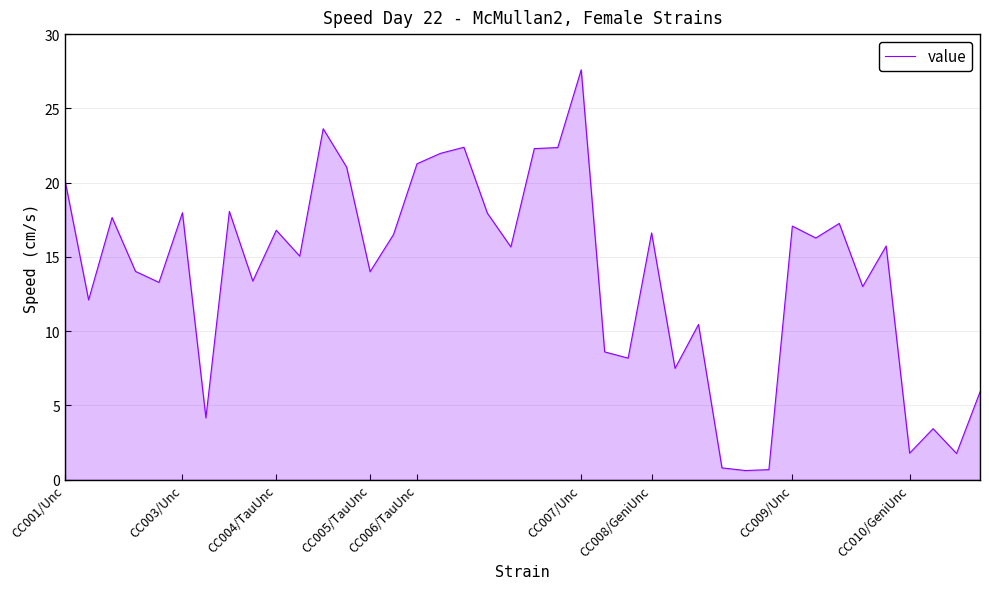

Does the chart display data point markers on the line(s)?

No